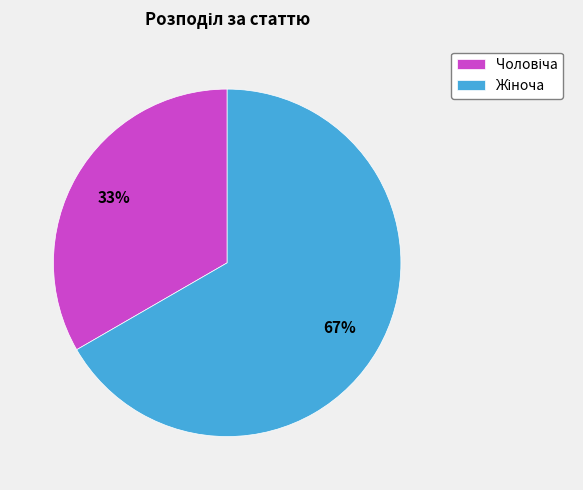

To the nearest percent, what is the average slice percentage?

50%